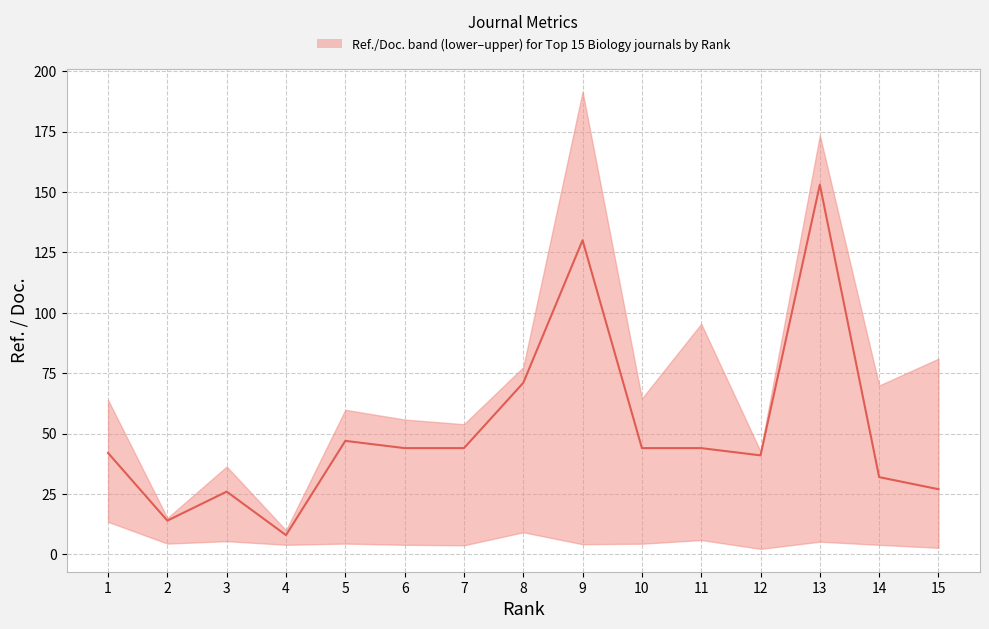

Where is the first local maximum?

3